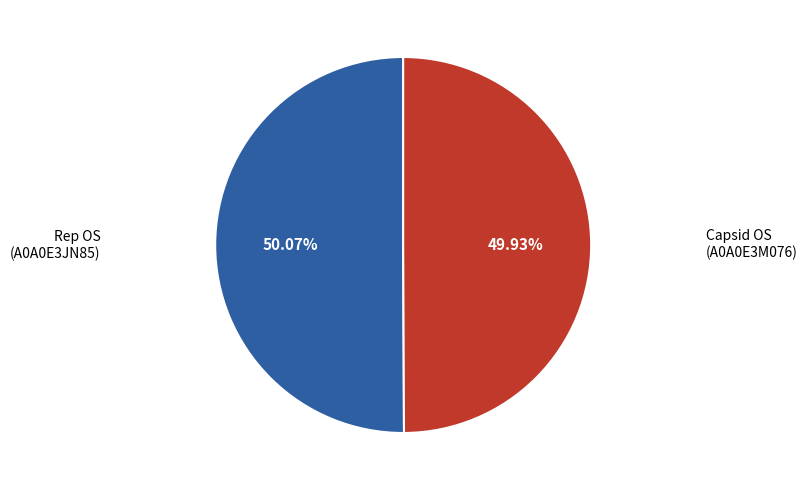

Is there any slice that represents more than half of the pie?

Yes